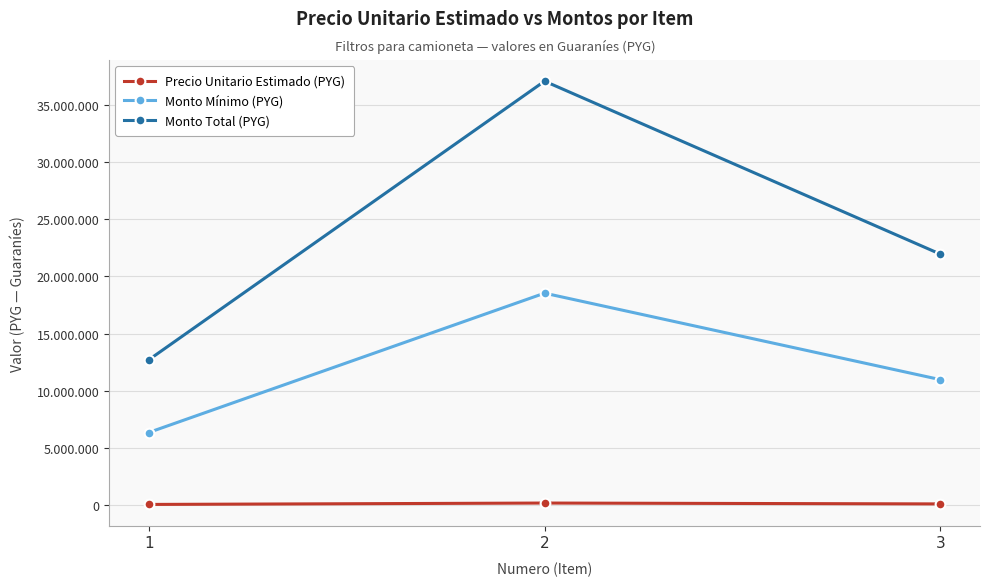

Is the value of Precio Unitario Estimado (PYG) at 2 greater than the value of Monto Total (PYG) at 2?

No